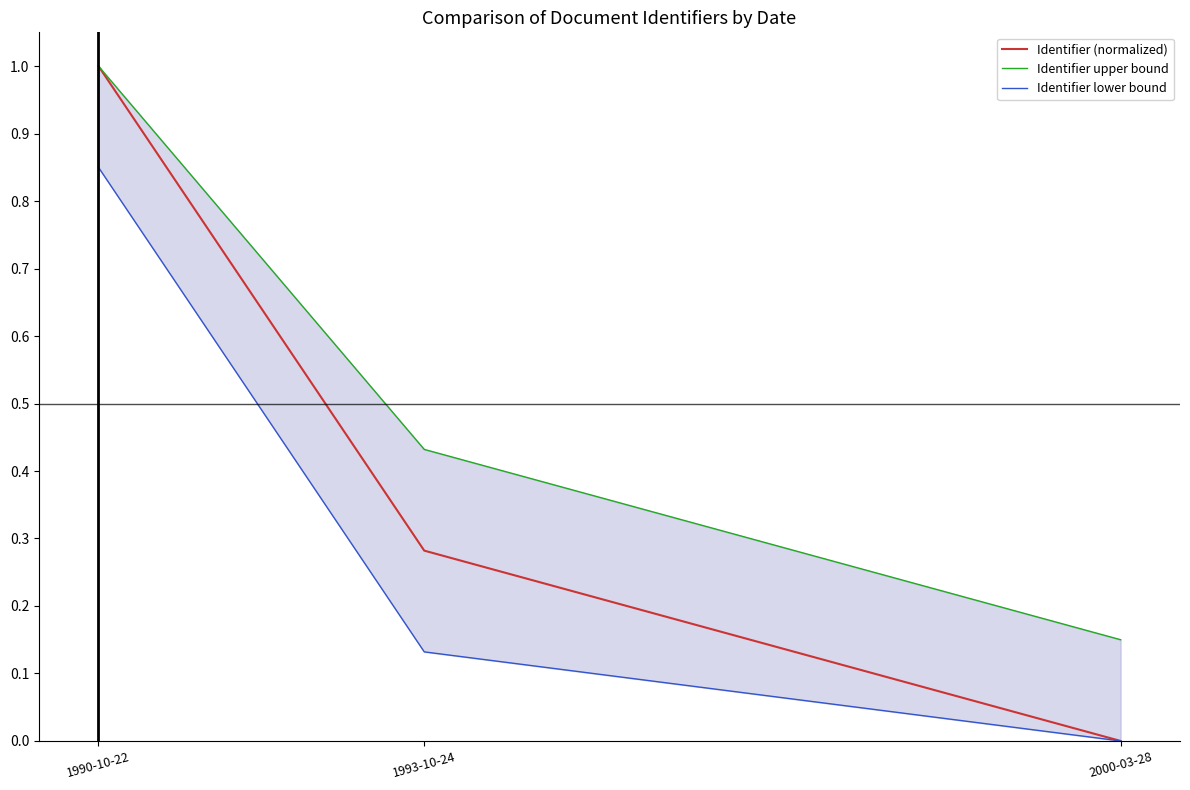

Rank the series by their maximum value, from lowest to highest.

Identifier lower bound, Identifier (normalized), Identifier upper bound